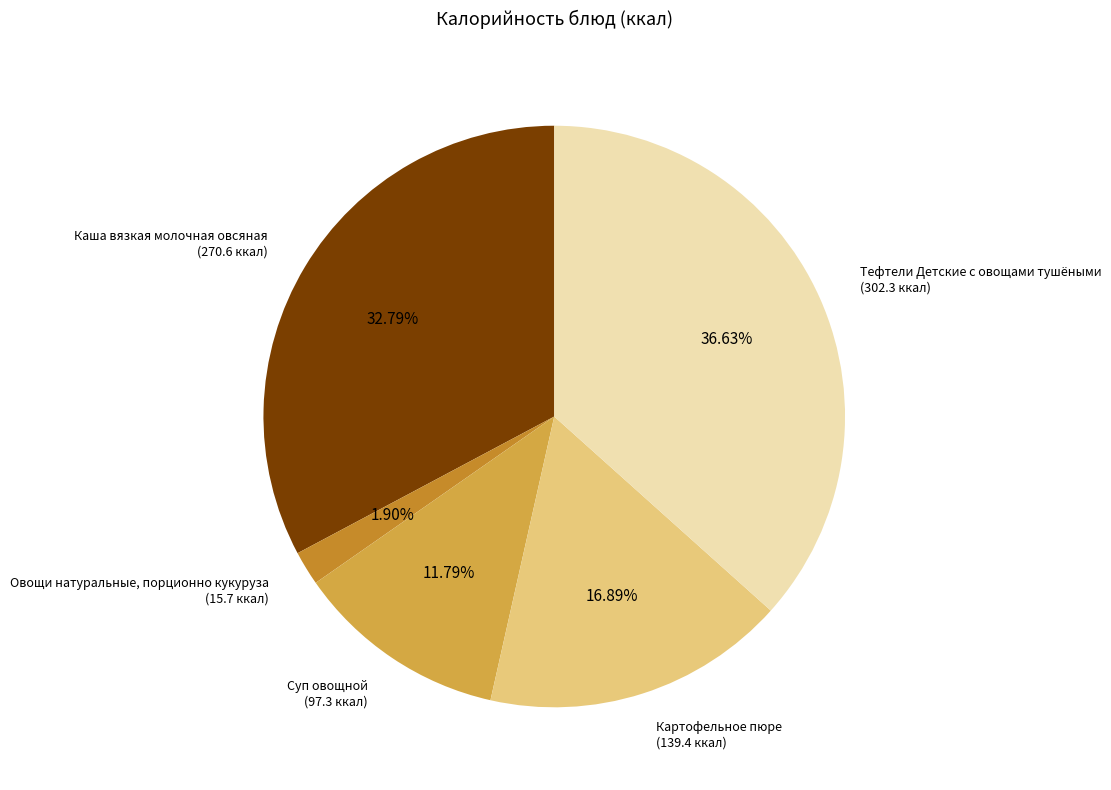

Is there any slice that represents more than half of the pie?

No